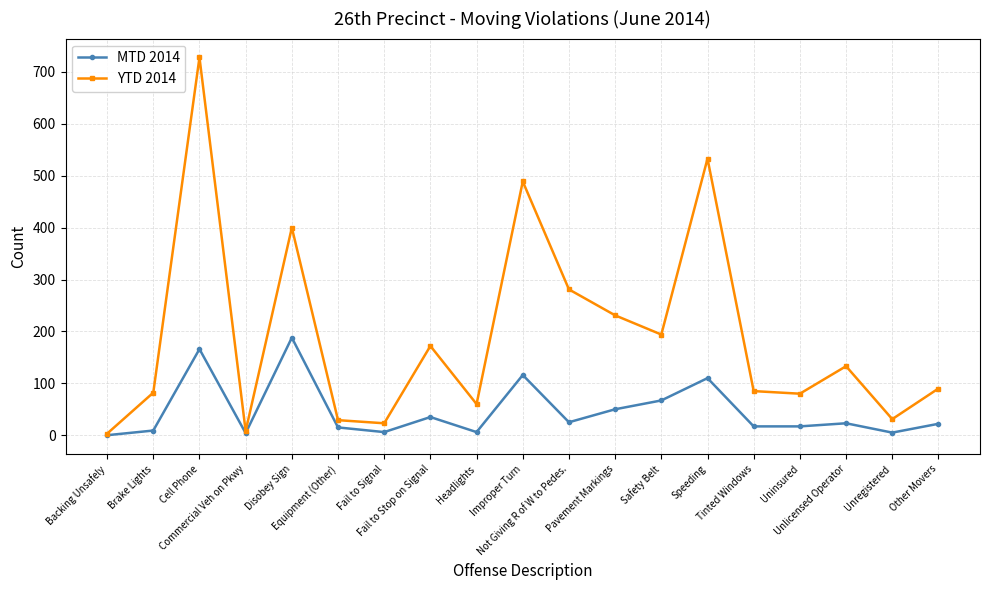

At which category does MTD 2014 reach its first local valley?

Commercial Veh on Pkwy